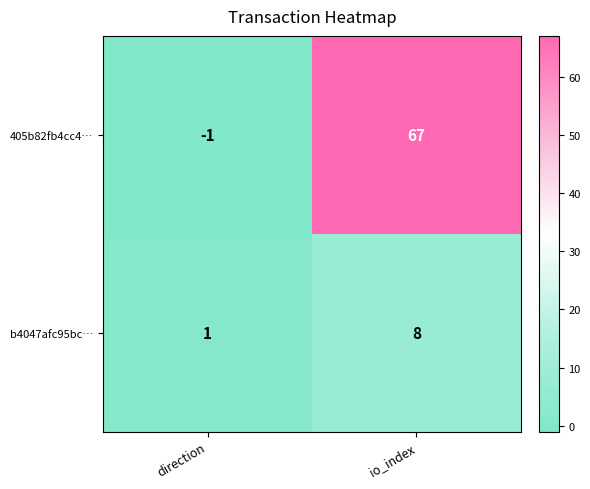

Which series has the largest range (max minus min)?

405b82fb4cc4…